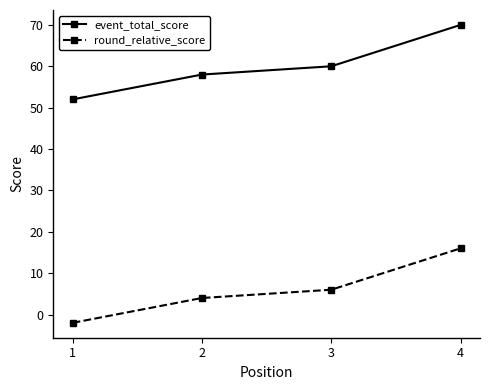

True or false: event_total_score has more than 0 interior local peaks.

False